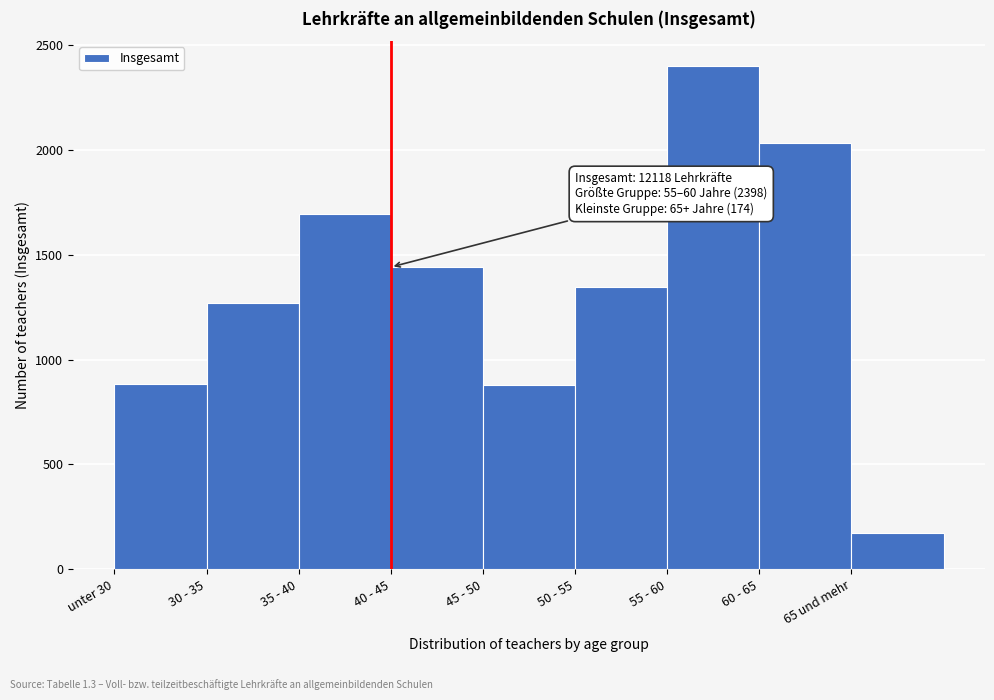

True or false: the data shows 1172 at 60 - 65.

False